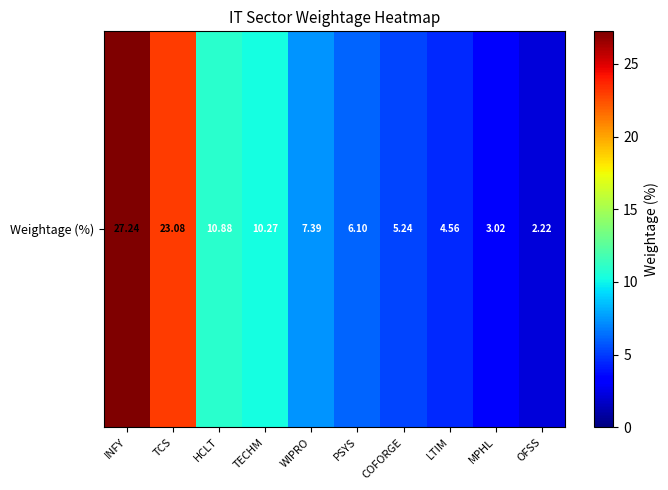

What is the minimum value shown in the chart?

2.2